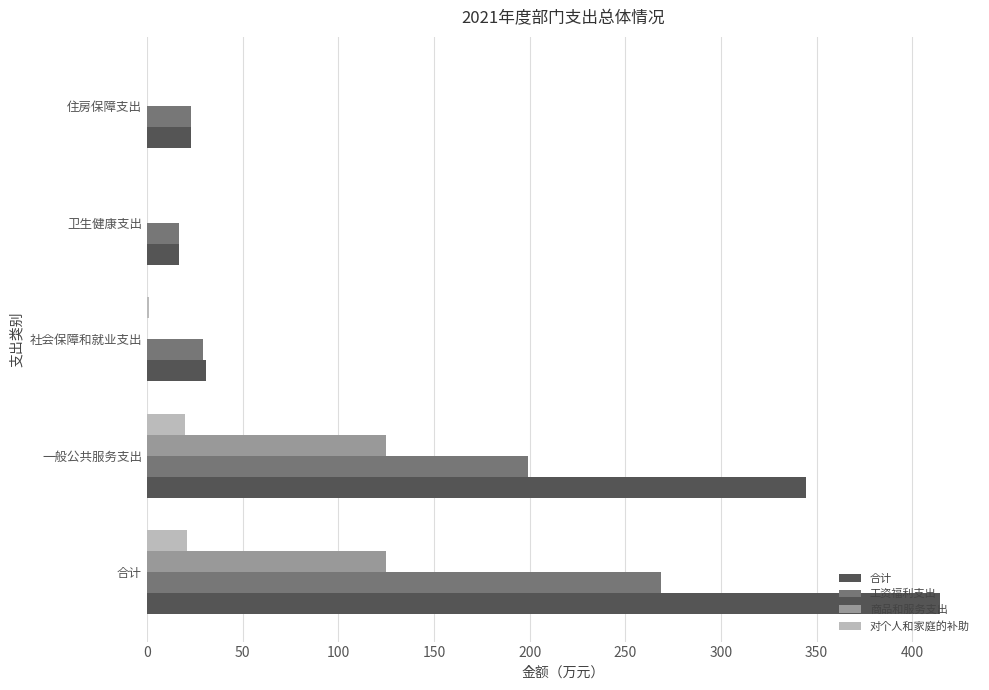

What is the maximum value for 合计?

414.7